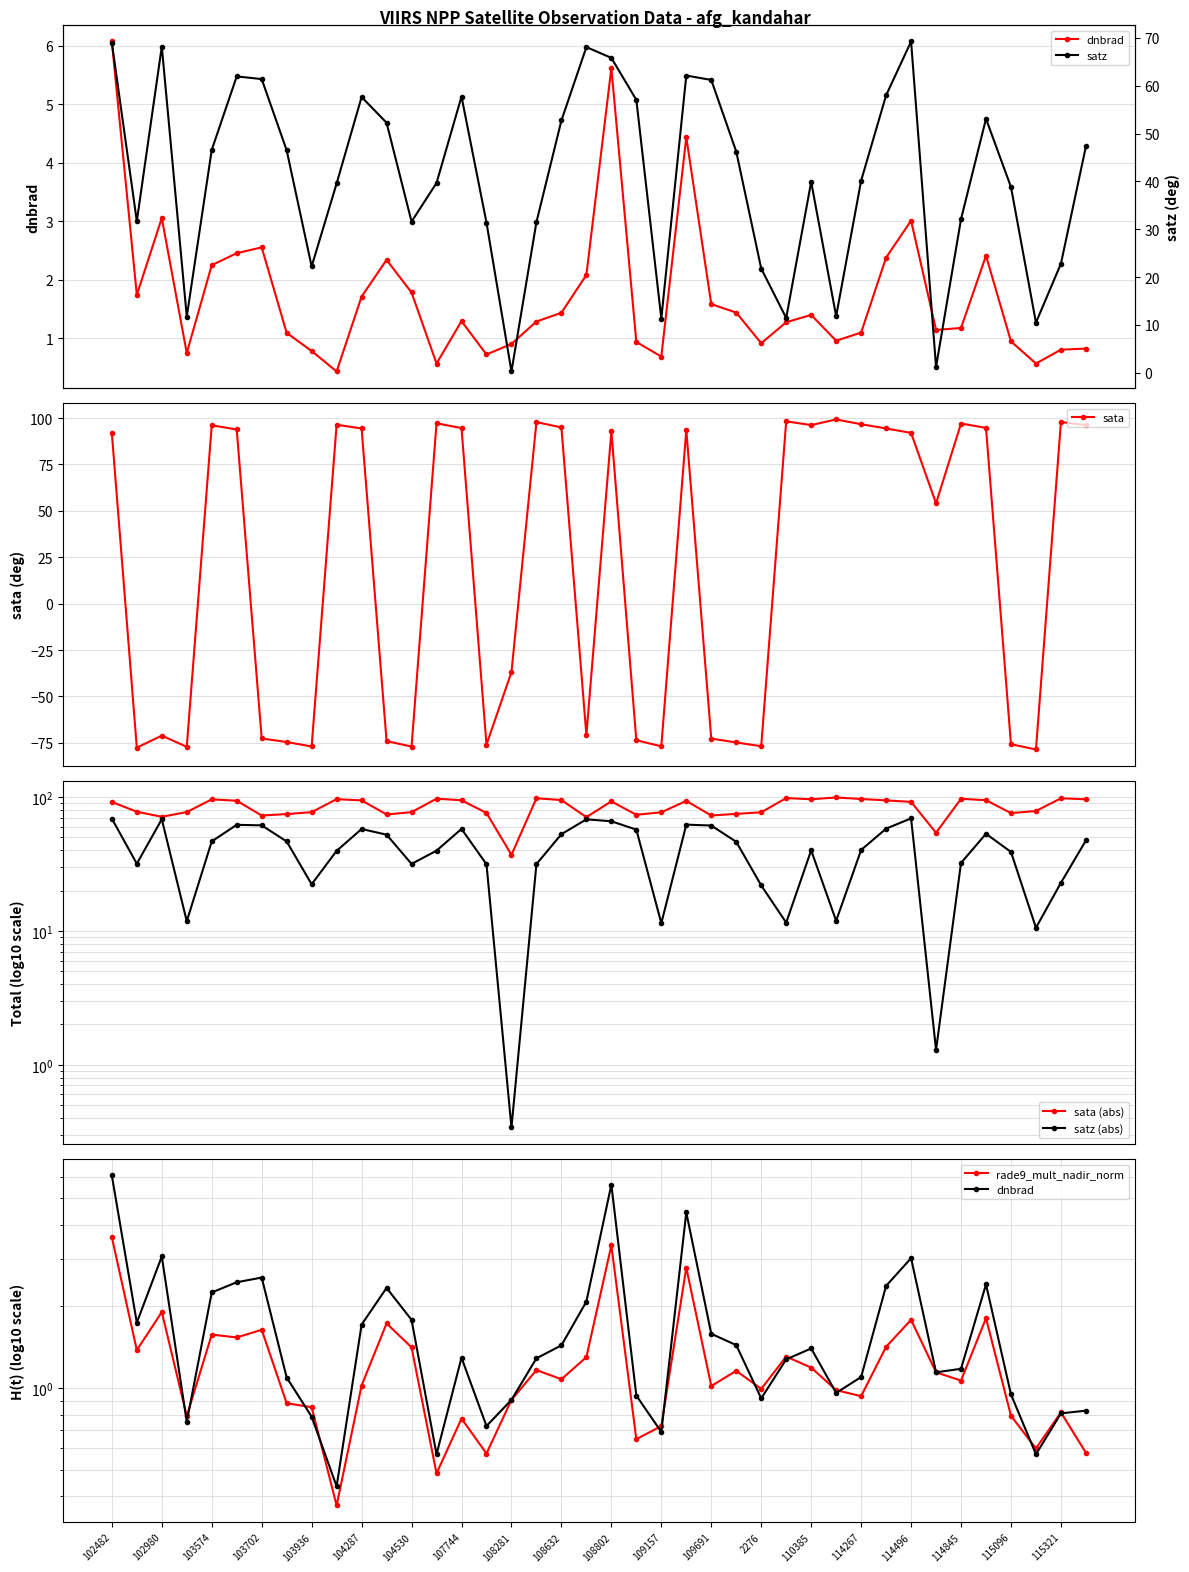

What is the minimum value for sata?

-78.6